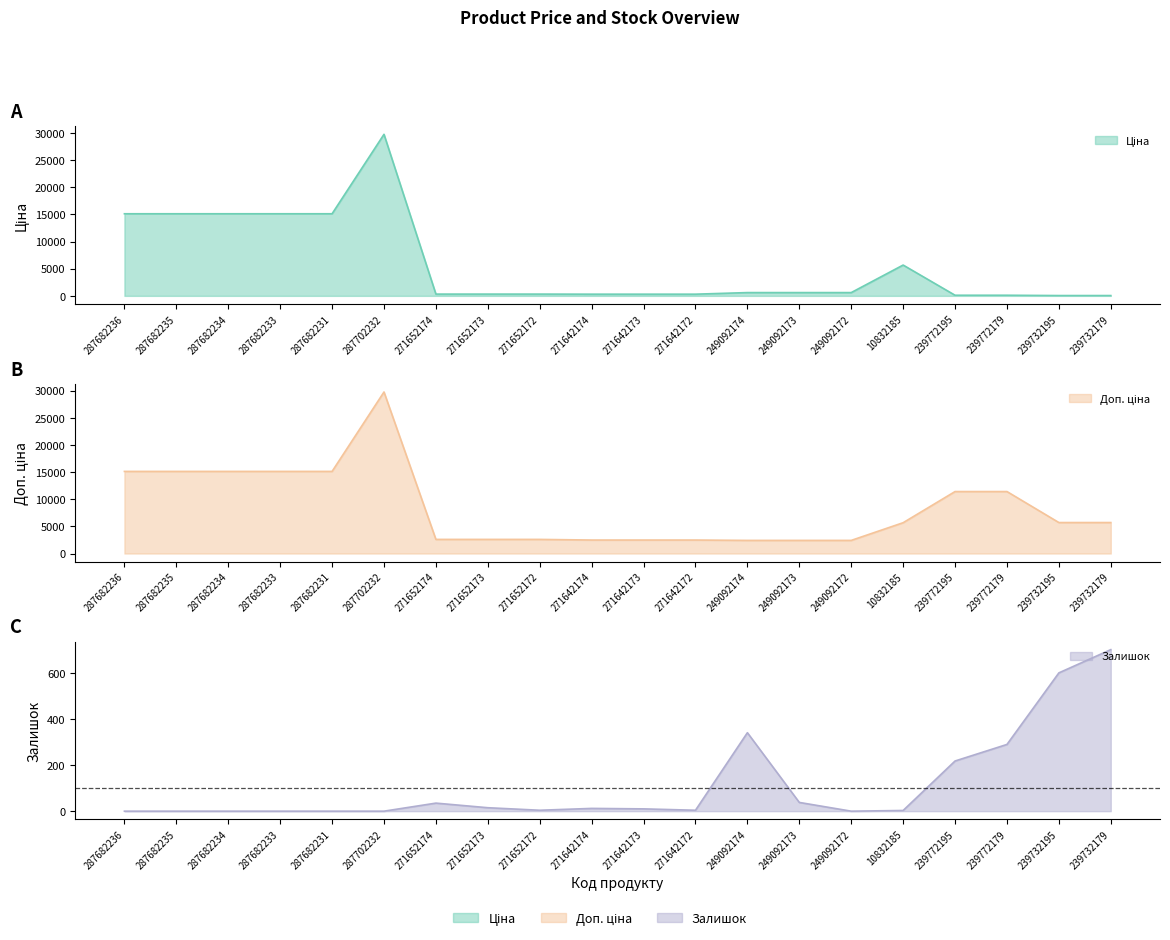

True or false: Доп. ціна and Залишок cross at least once.

False